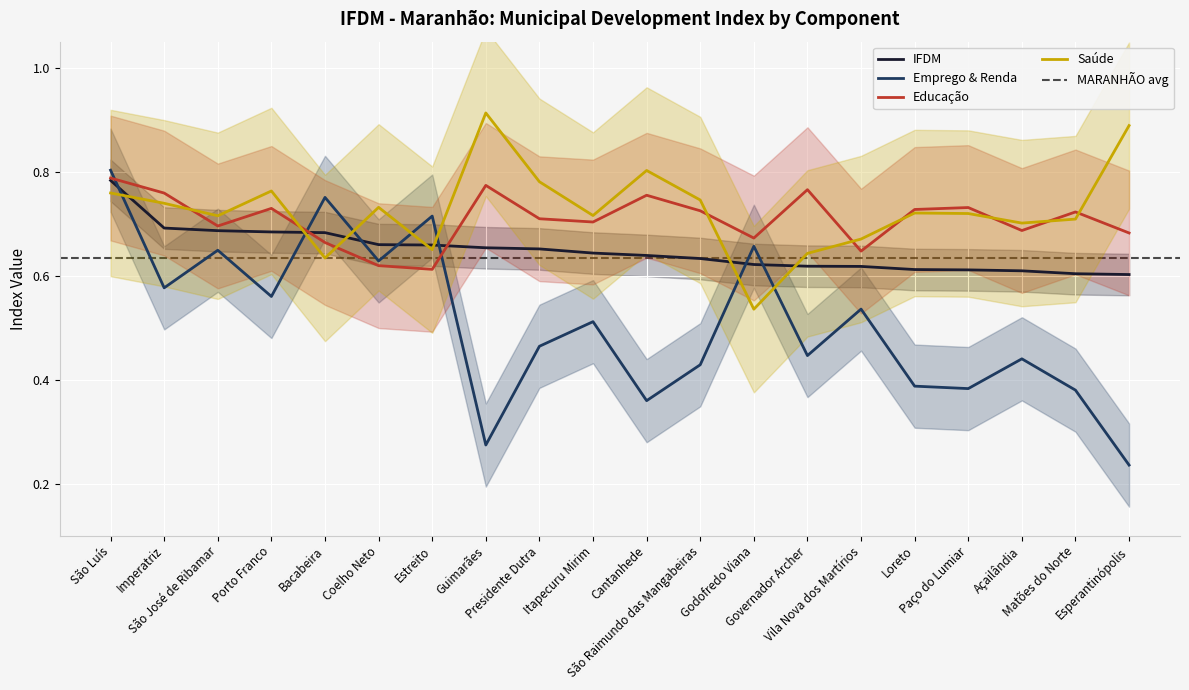

What position from the left is Esperantinópolis?

20